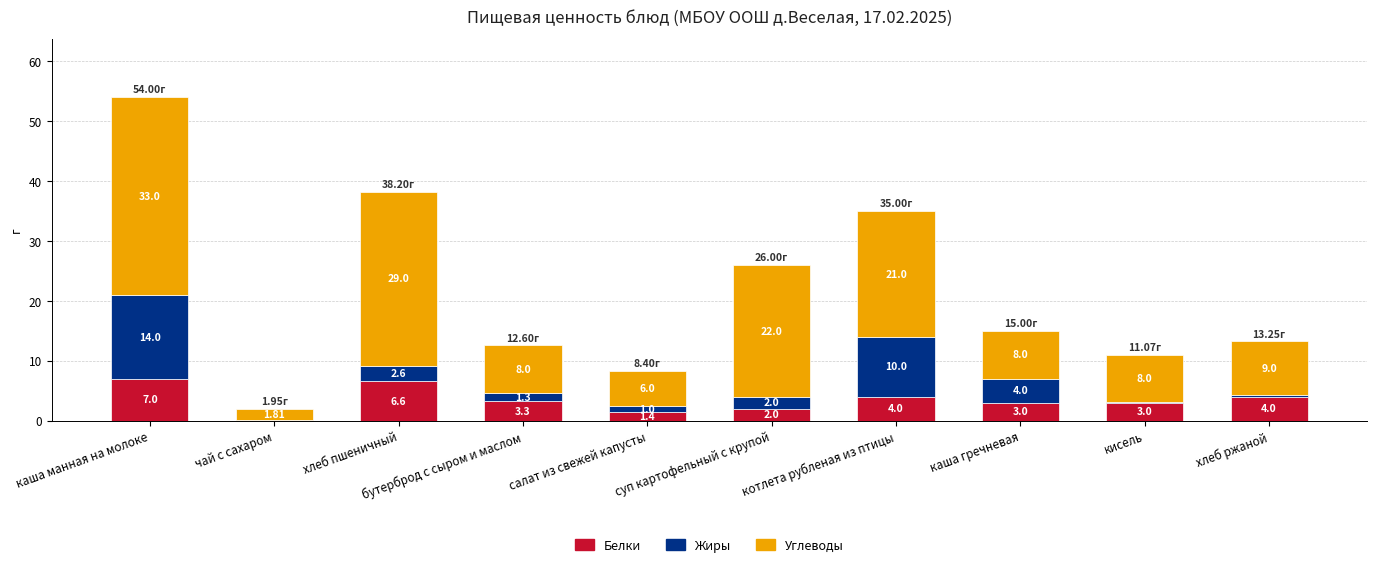

At which label does Белки reach its peak?

каша манная на молоке